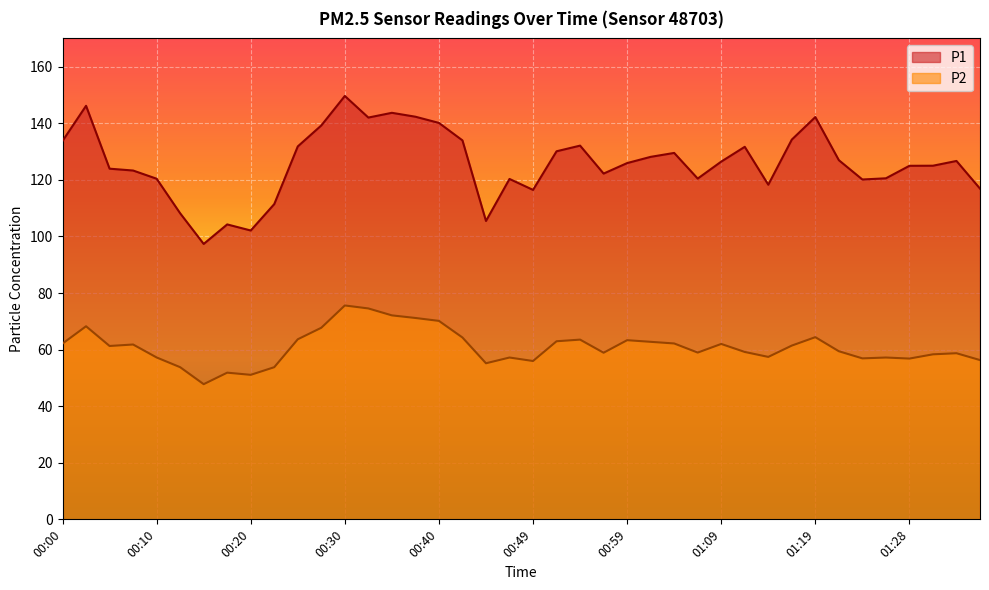

At which label does P1 first exceed 126?

00:00